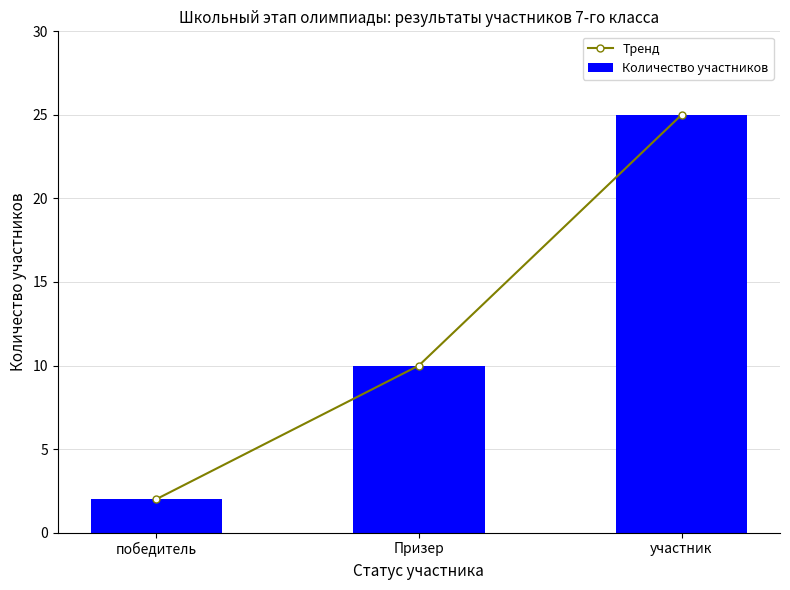

Count the number of categories in the chart.

3